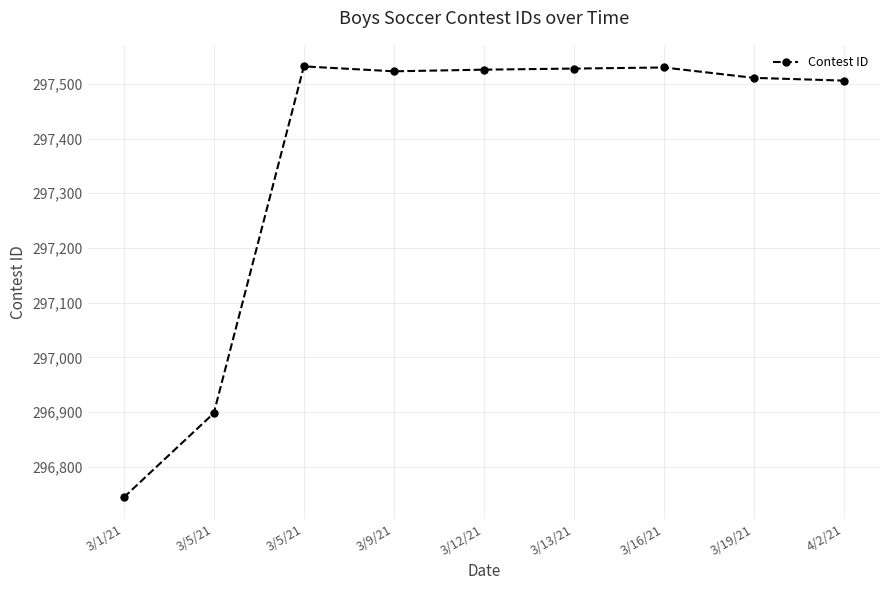

What is the average value?

297366